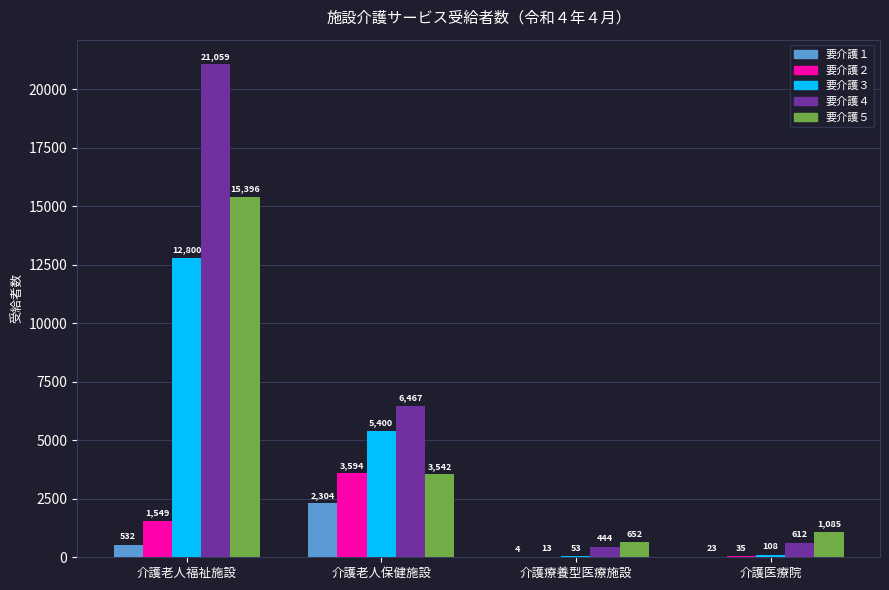

Reading left to right, list all the values displayed in this chart.

要介護１: 介護老人福祉施設=532	介護老人保健施設=2304	介護療養型医療施設=4	介護医療院=23
要介護２: 介護老人福祉施設=1549	介護老人保健施設=3594	介護療養型医療施設=13	介護医療院=35
要介護３: 介護老人福祉施設=12800	介護老人保健施設=5400	介護療養型医療施設=53	介護医療院=108
要介護４: 介護老人福祉施設=21059	介護老人保健施設=6467	介護療養型医療施設=444	介護医療院=612
要介護５: 介護老人福祉施設=15396	介護老人保健施設=3542	介護療養型医療施設=652	介護医療院=1085